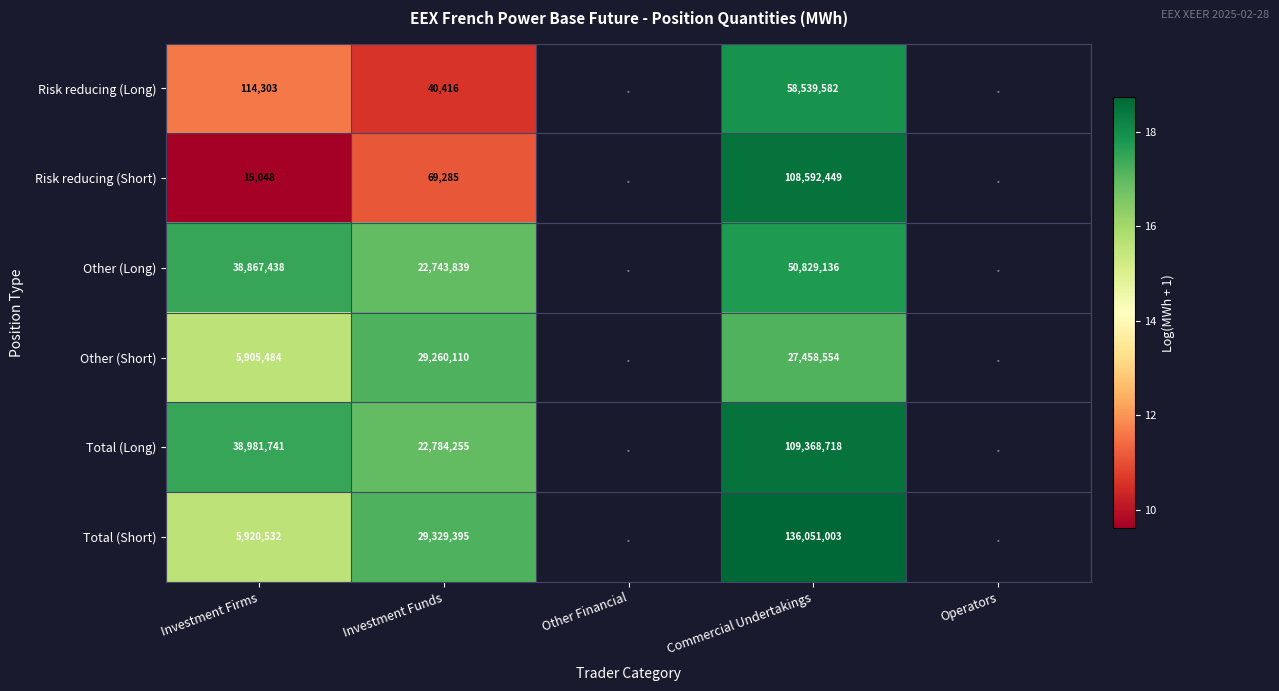

Is the value of Total (Short) at Investment Funds greater than the value of Other (Short) at Investment Funds?

Yes